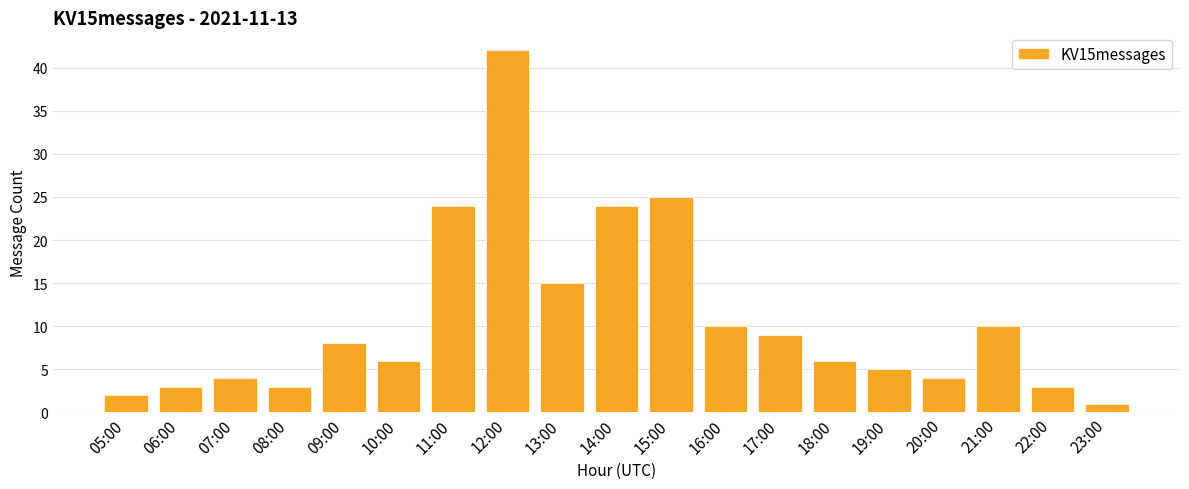

True or false: the data shows 7 at 14:00.

False